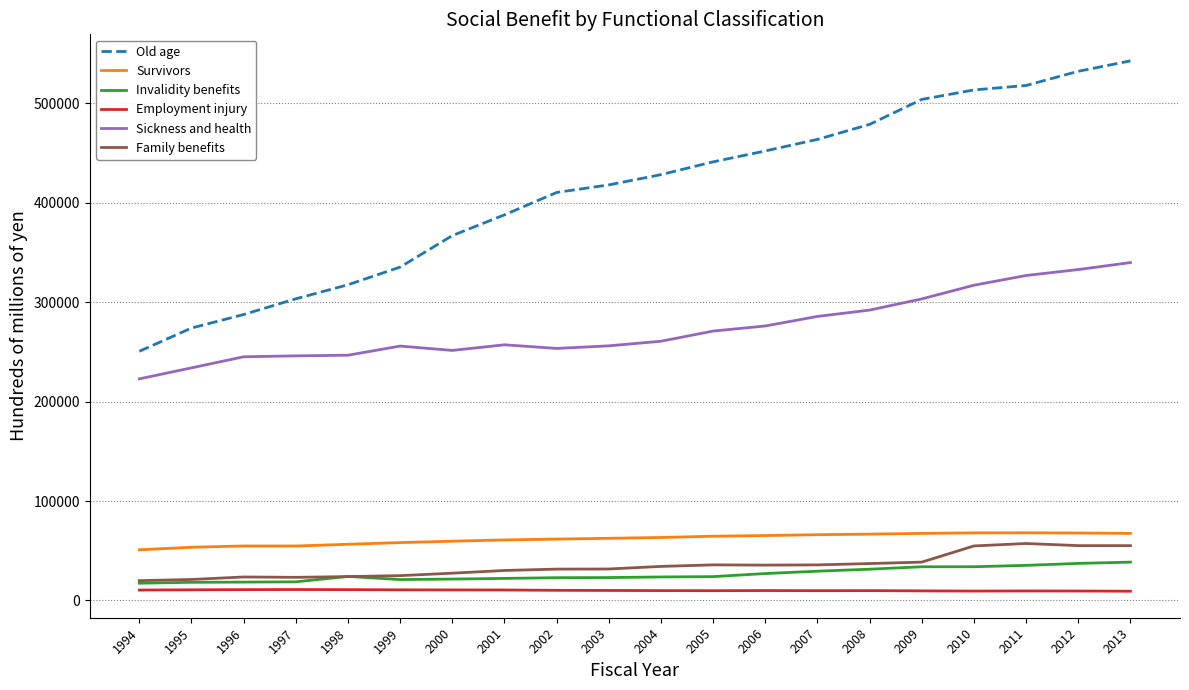

At which label does Invalidity benefits first exceed 23970?

1998